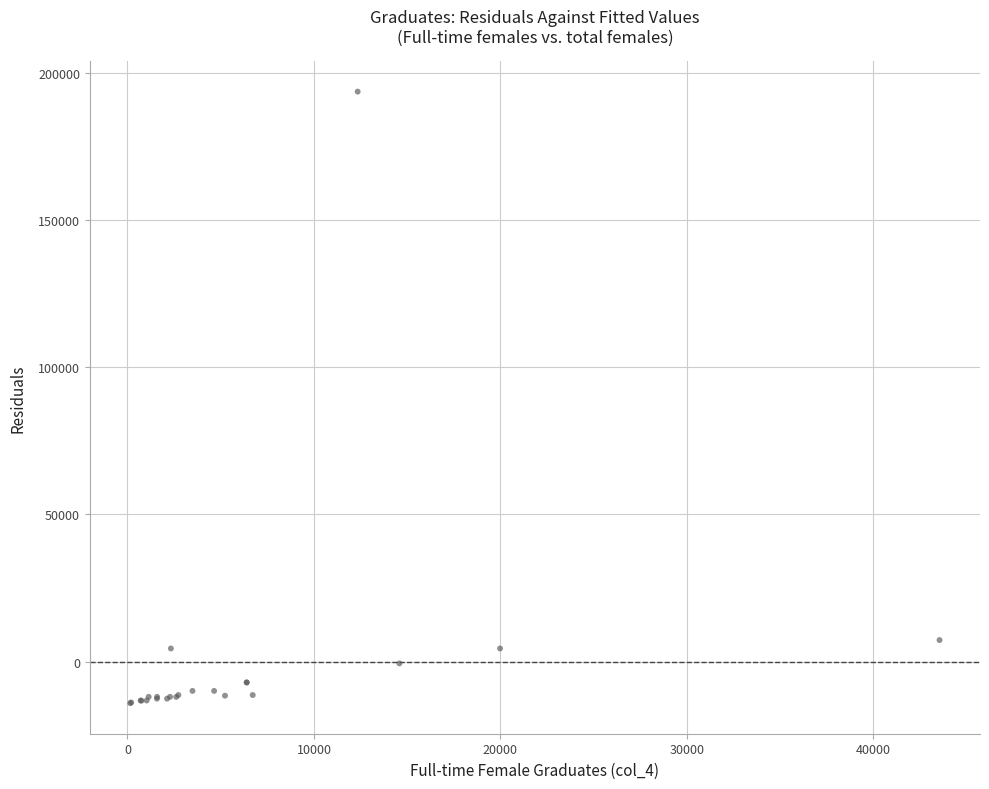

What Y value in the scatter plot is closest to 89761?

7310.7